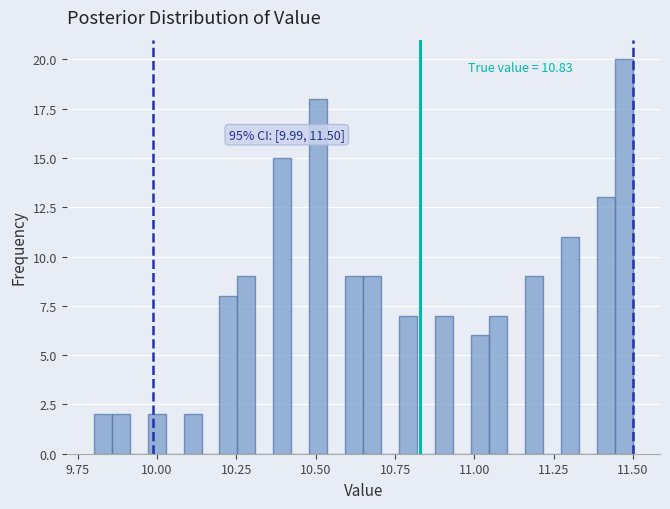

Read against the x-axis, roughly where is the centre of the tallest bar?

11.45